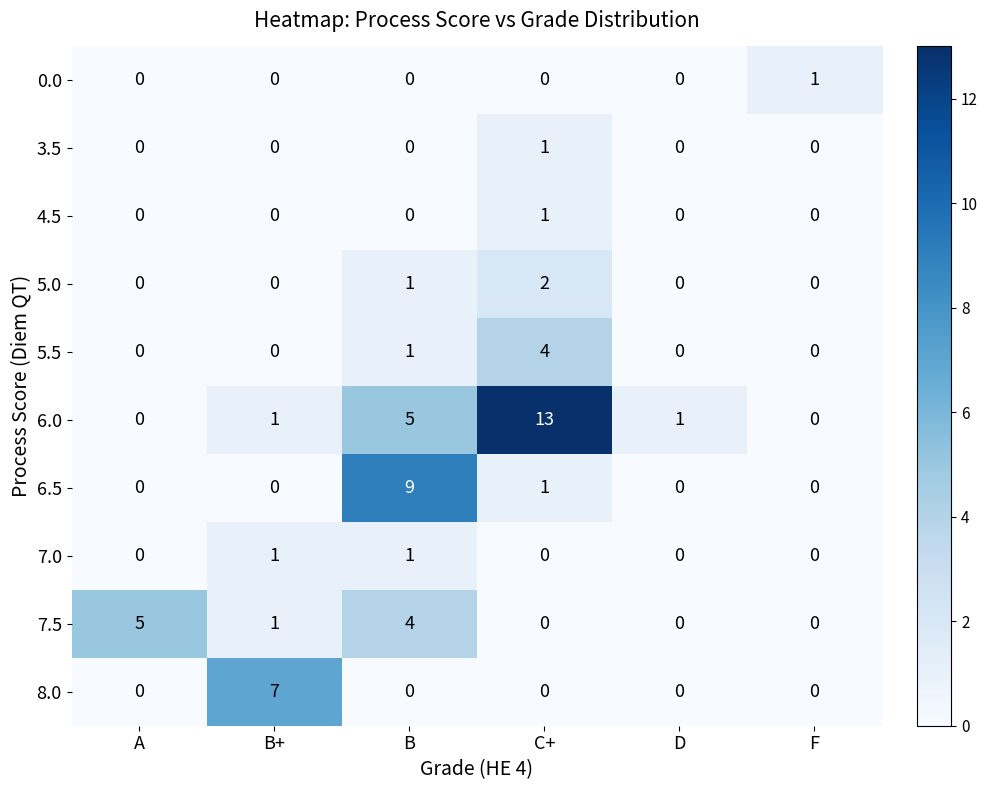

At which category does the chart reach its peak across all series?

C+